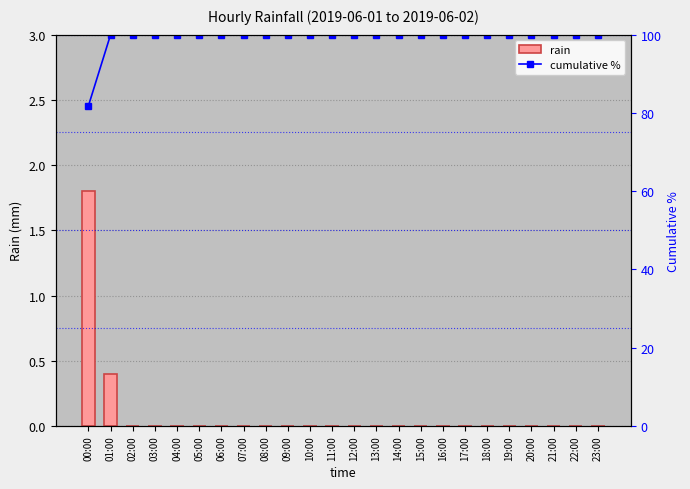

Which label corresponds to the largest value in the chart?

01:00